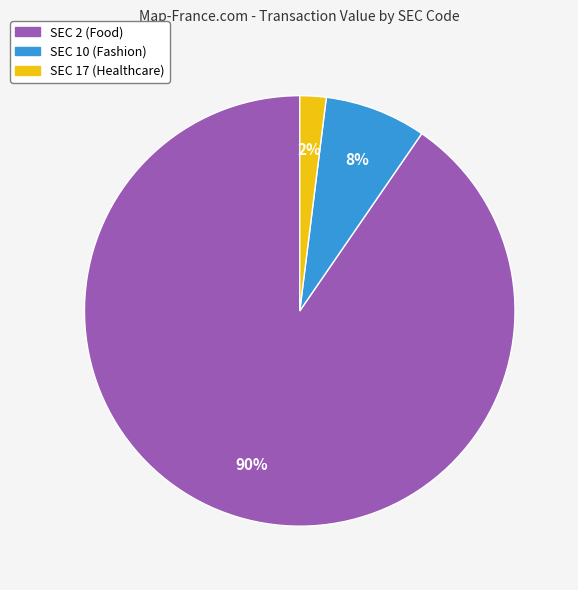

To the nearest percent, what is the average slice percentage?

33%